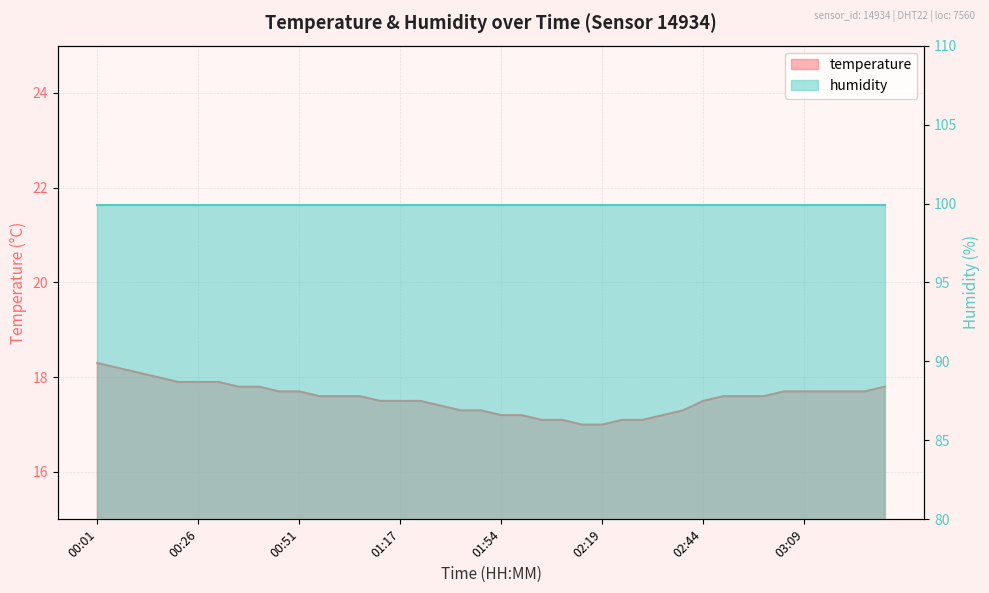

Where is the data nearest to the value 17?

02:14